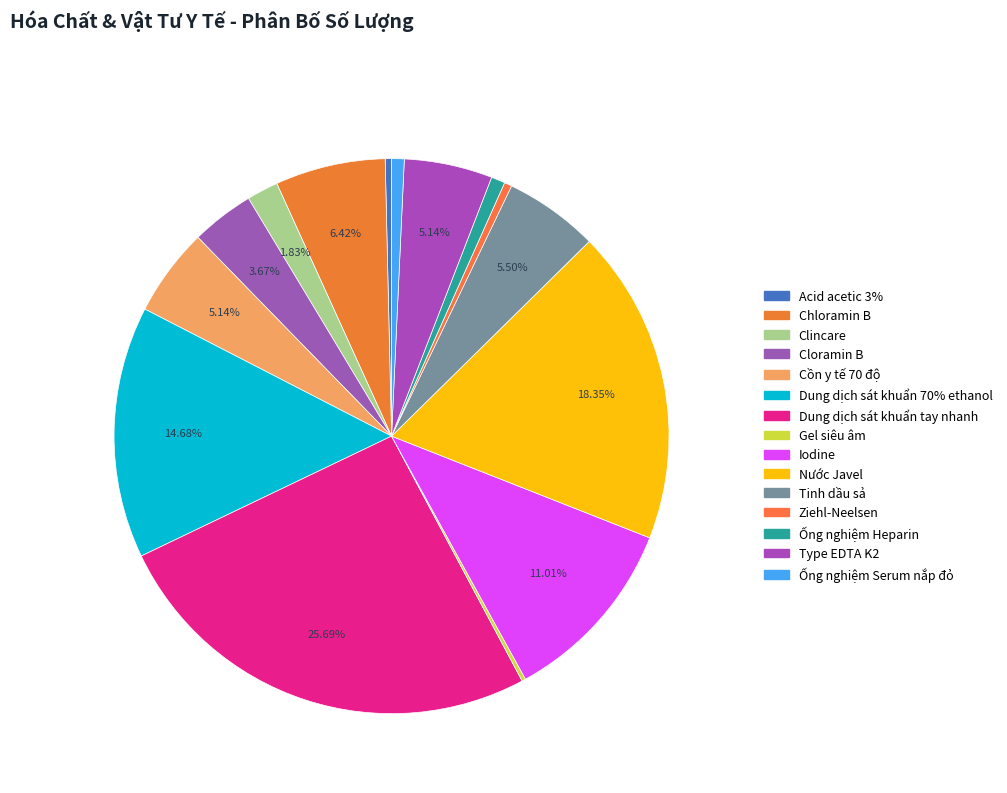

What percentage do Nước Javel and Tinh dầu sả together represent?

23.9%